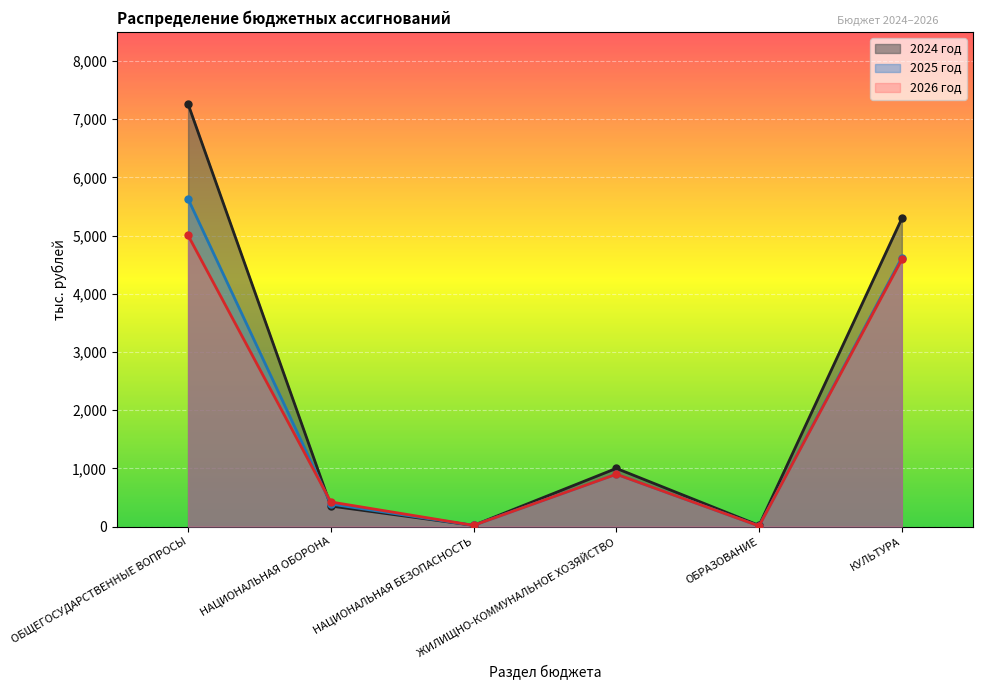

Between which two adjacent categories do 2025 год and 2026 год first intersect?

ОБЩЕГОСУДАРСТВЕННЫЕ ВОПРОСЫ and НАЦИОНАЛЬНАЯ ОБОРОНА